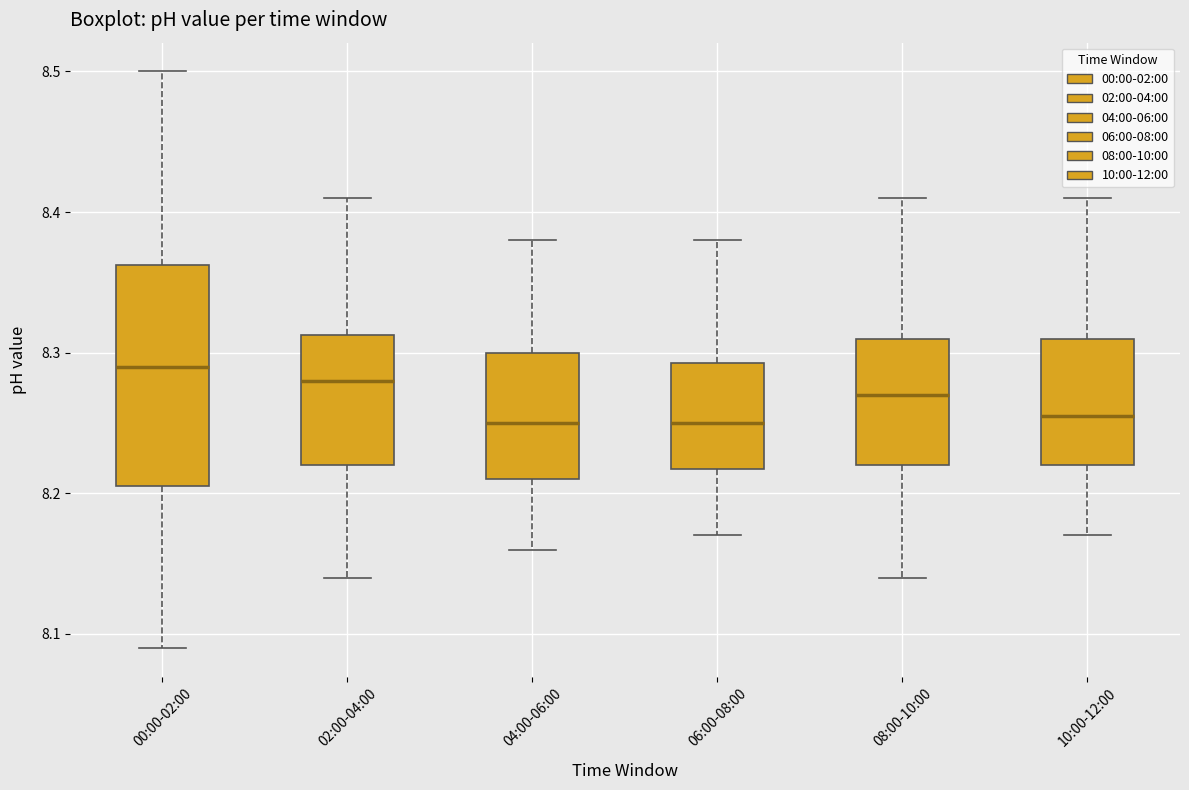

Reading left to right, read every box against the y-axis: the position of its median line, the range the box covers, and the ends of its whiskers. The values are not printed on the chart, so give them approximately, as read against the axis.

00:00-02:00: median 8.29, box 8.21 to 8.36, whiskers 8.09 to 8.50
02:00-04:00: median 8.28, box 8.22 to 8.31, whiskers 8.14 to 8.41
04:00-06:00: median 8.25, box 8.21 to 8.30, whiskers 8.16 to 8.38
06:00-08:00: median 8.25, box 8.22 to 8.29, whiskers 8.17 to 8.38
08:00-10:00: median 8.27, box 8.22 to 8.31, whiskers 8.14 to 8.41
10:00-12:00: median 8.26, box 8.22 to 8.31, whiskers 8.17 to 8.41